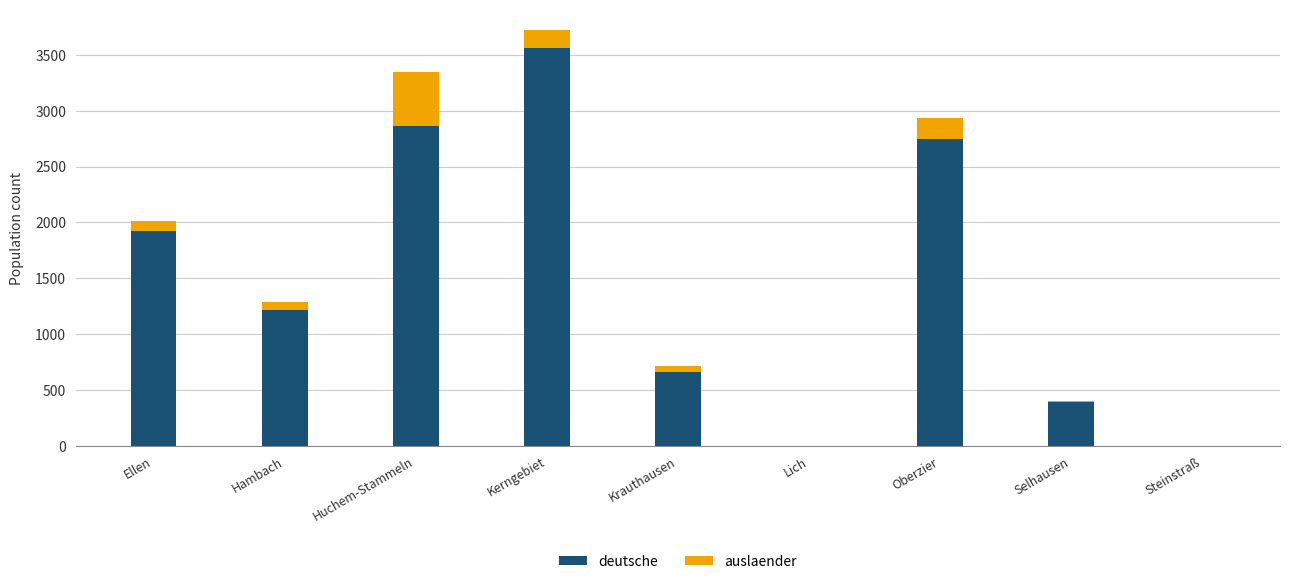

At which category is the sum across all series the highest?

Kerngebiet